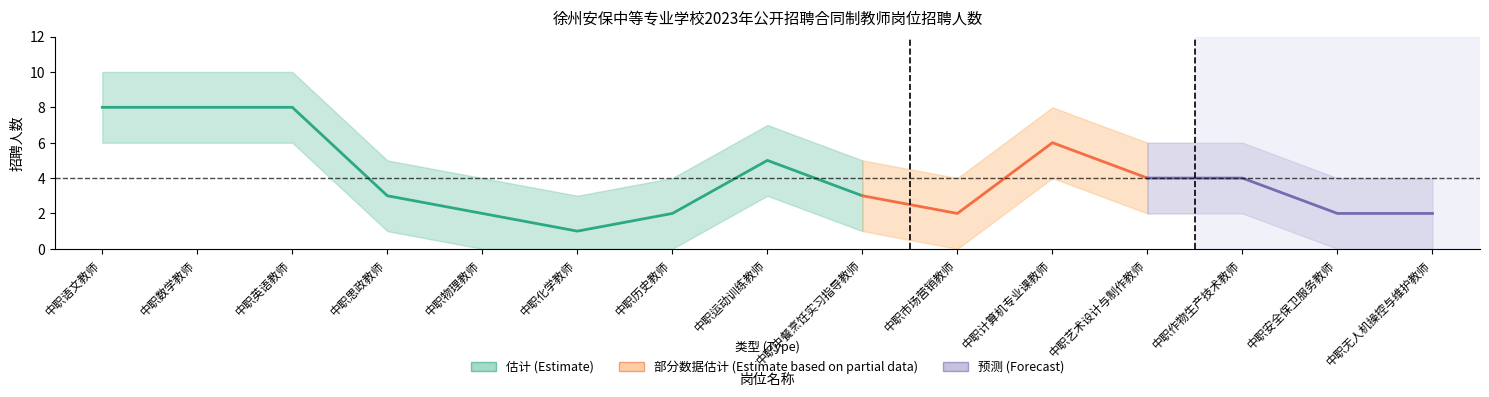

What is the sum of the 招聘人数_lower values at 中职作物生产技术教师 and 中职英语教师?

8